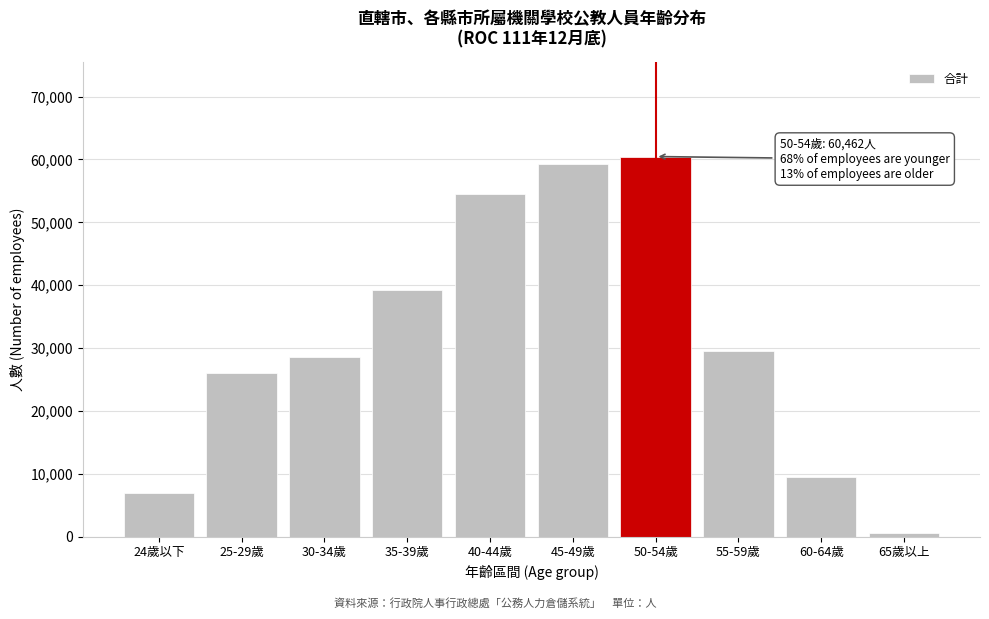

Reading right to left, what are all the values shown in this chart?

65歲以上=520	60-64歲=9573	55-59歲=29550	50-54歲=60462	45-49歲=59283	40-44歲=54447	35-39歲=39310	30-34歲=28601	25-29歲=26044	24歲以下=6993